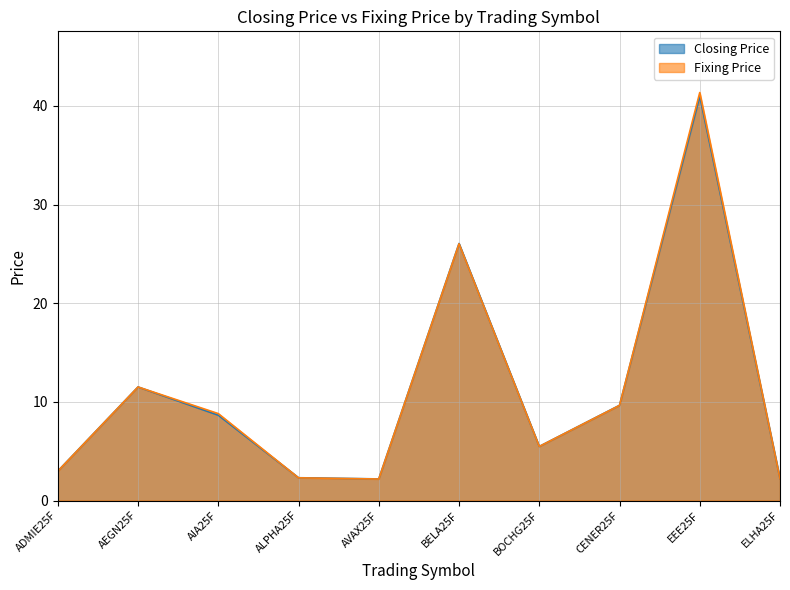

Reading left to right, extract all data points from this chart.

Closing Price: 3.0	11.5	8.7	2.3	2.2	26.1	5.5	9.7	41.0	2.2
Fixing Price: 3.0	11.5	8.8	2.3	2.2	26.0	5.5	9.6	41.4	2.2